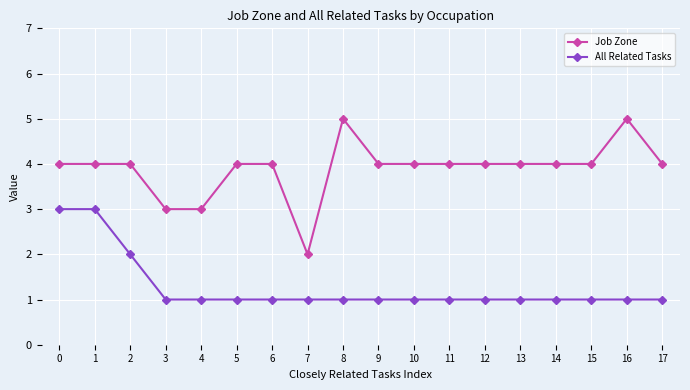

What is the value of the All Related Tasks point at the 4th from the left?

1